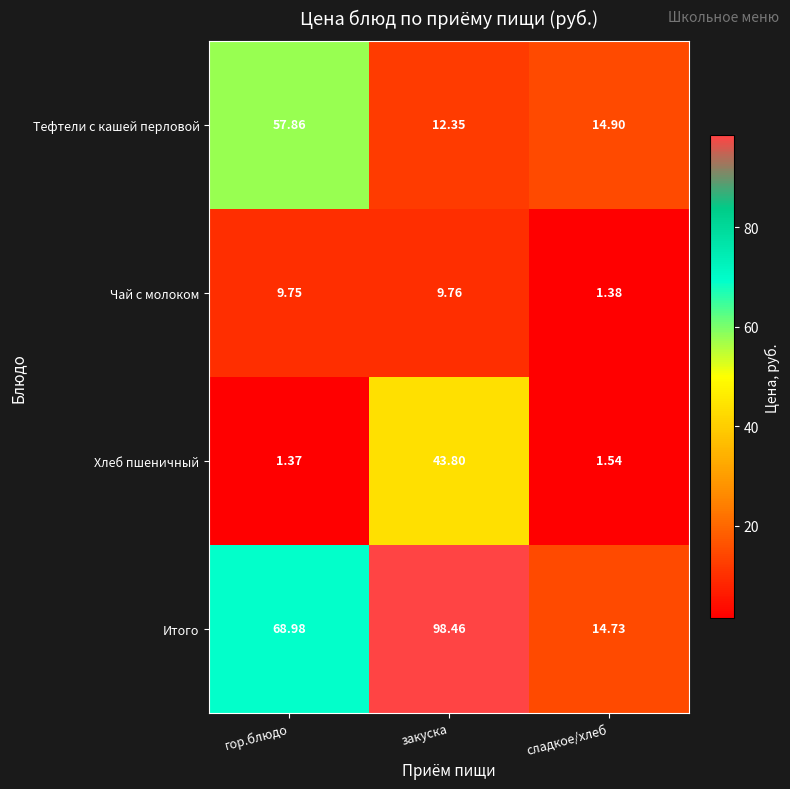

Which series has the largest total across all categories?

Итого